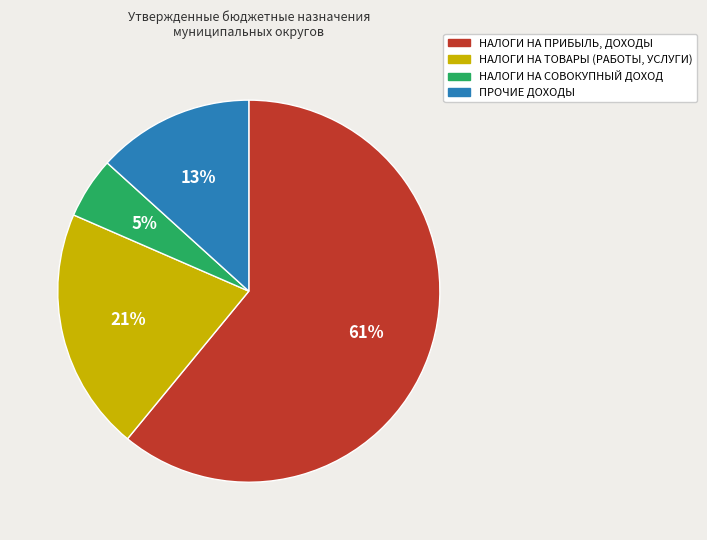

What is the ratio of the value at ПРОЧИЕ ДОХОДЫ to the value at НАЛОГИ НА ТОВАРЫ (РАБОТЫ, УСЛУГИ)?

0.6